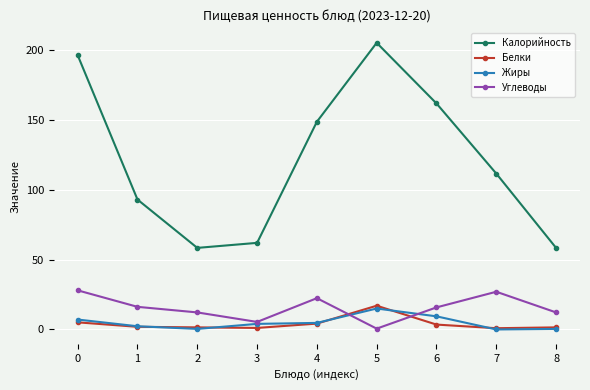

Which series changed the most between 6 and 8?

Калорийность